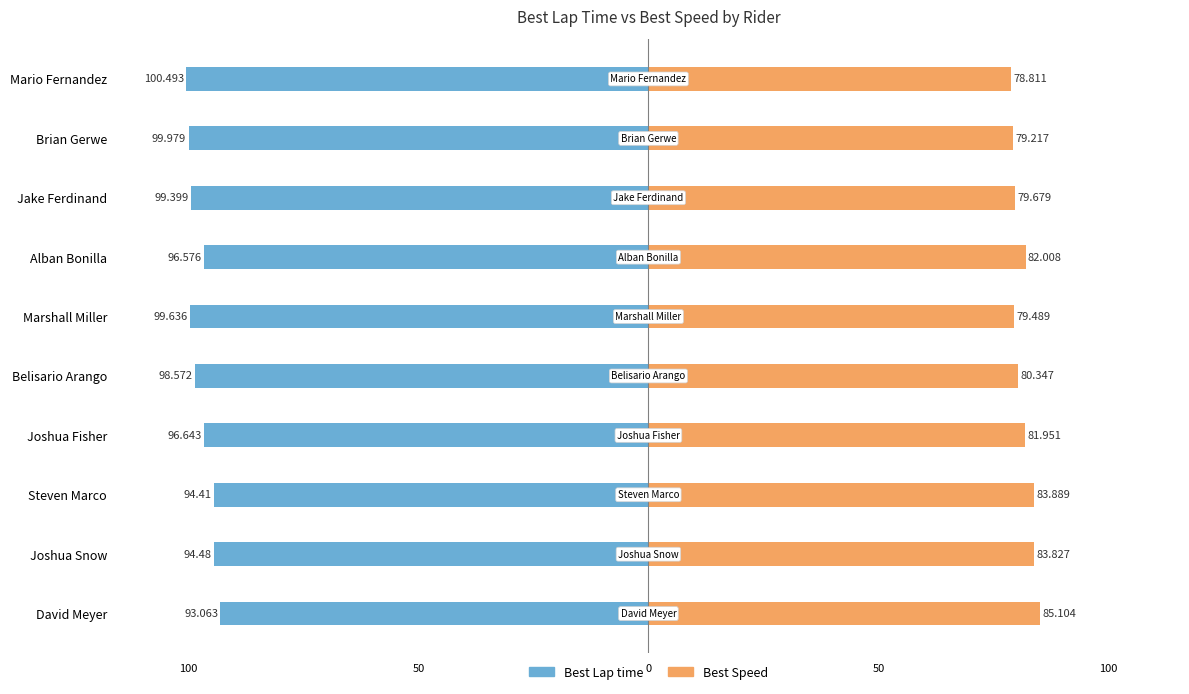

Is the value of Best Lap time at Brian Gerwe greater than the value of Best Speed at Belisario Arango?

No